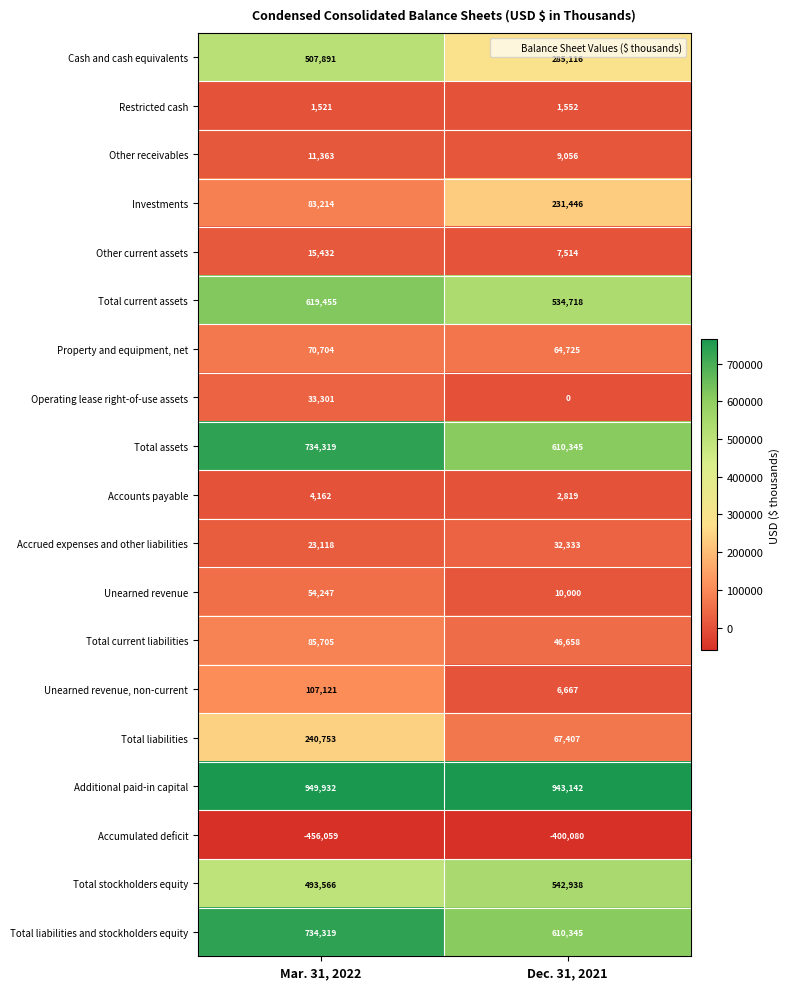

What is the total value across all series at Dec. 31, 2021?

3606701